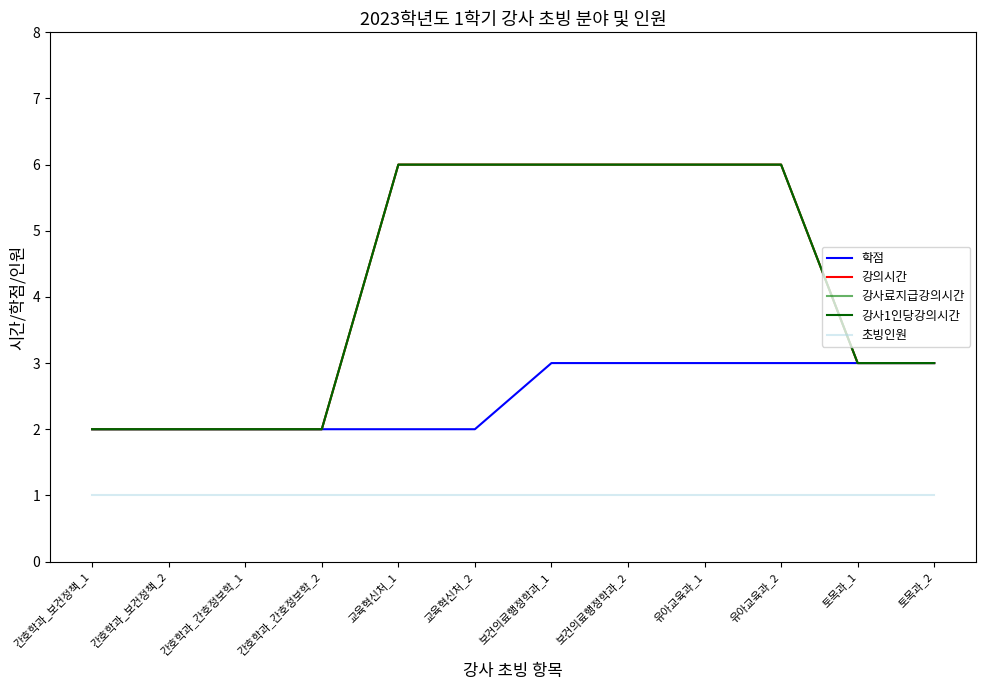

What position from the right is 토목과_1?

2